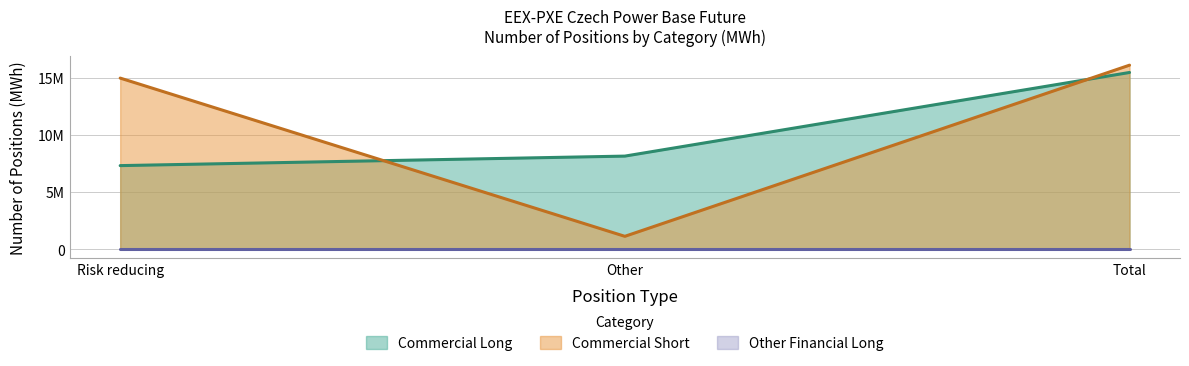

Does the chart display data point markers on the line(s)?

No